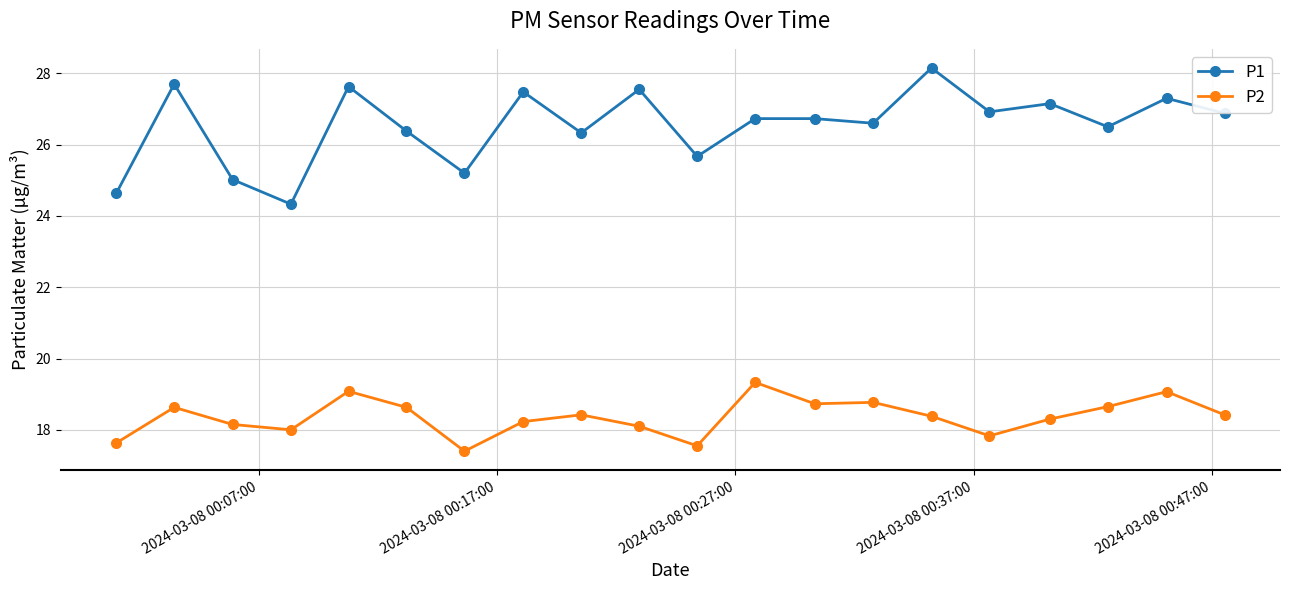

Which series has the largest range (max minus min)?

P1